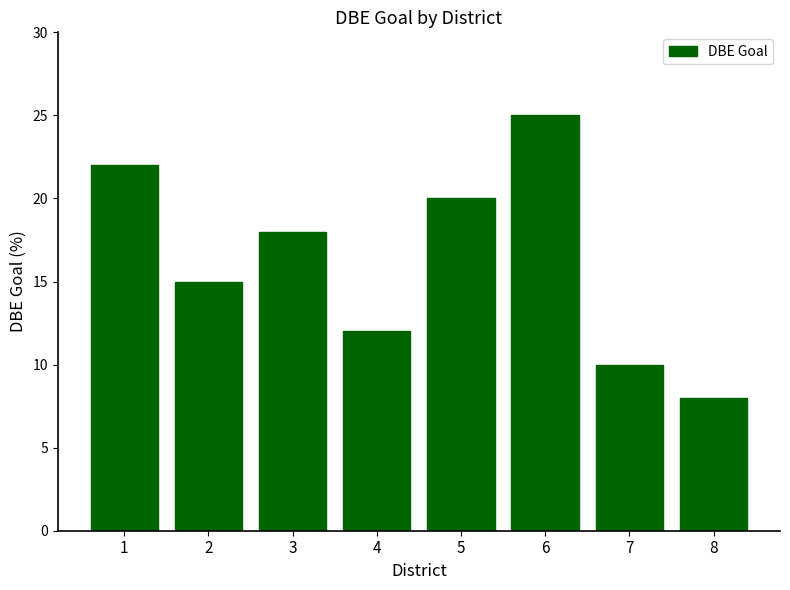

How many distinct data groups are displayed?

1